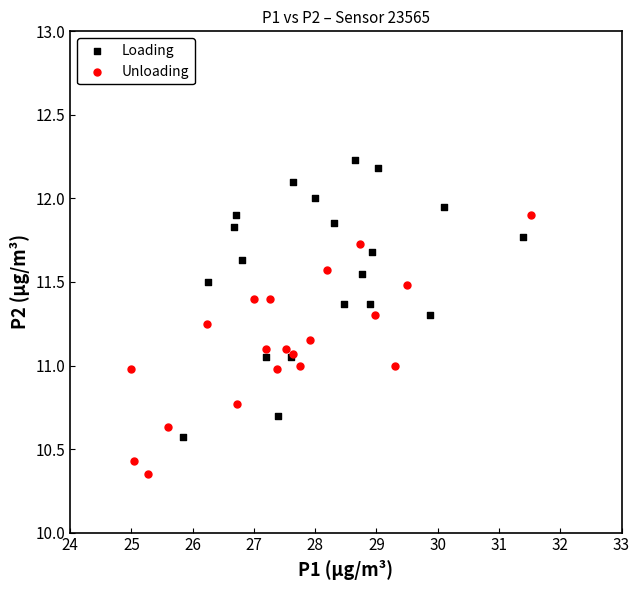

Which series reaches the maximum Y coordinate?

Loading